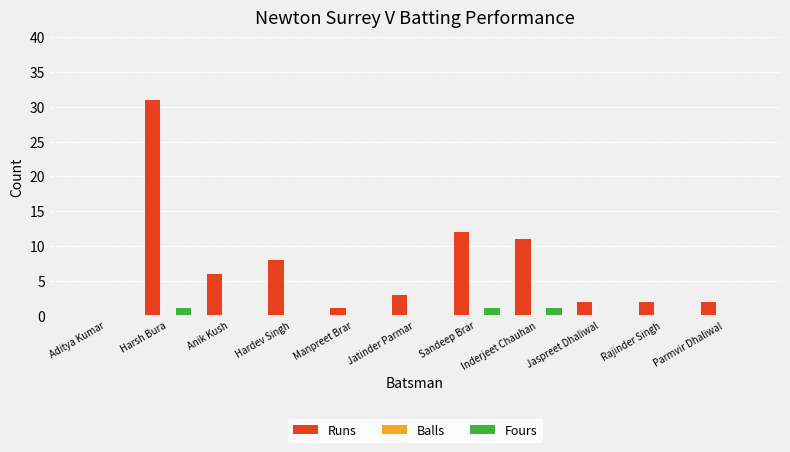

The value of Runs at Inderjeet Chauhan is 11. True or false?

True